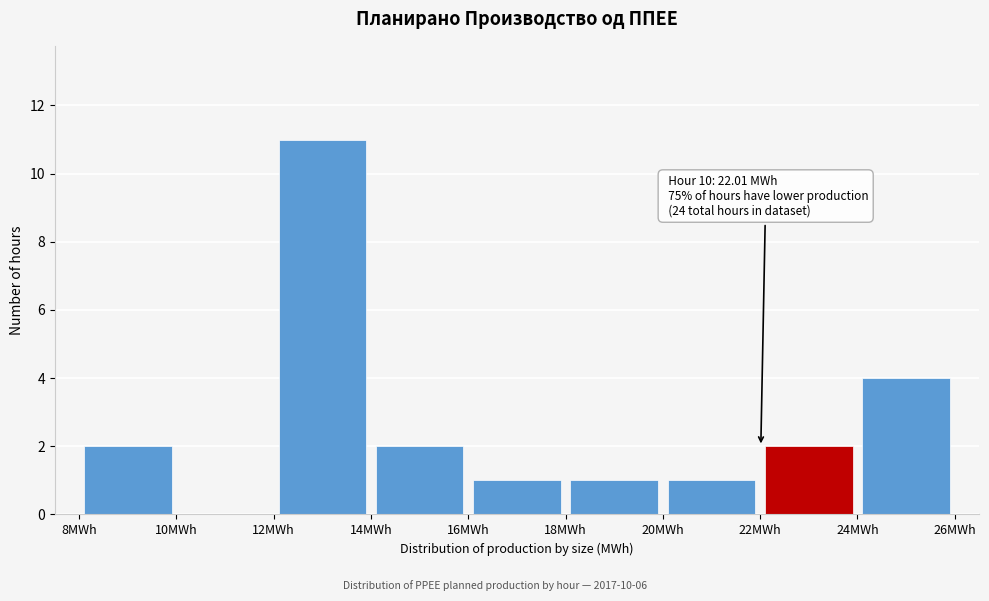

Over which range of the x-axis is the bar tallest?

12 to 14